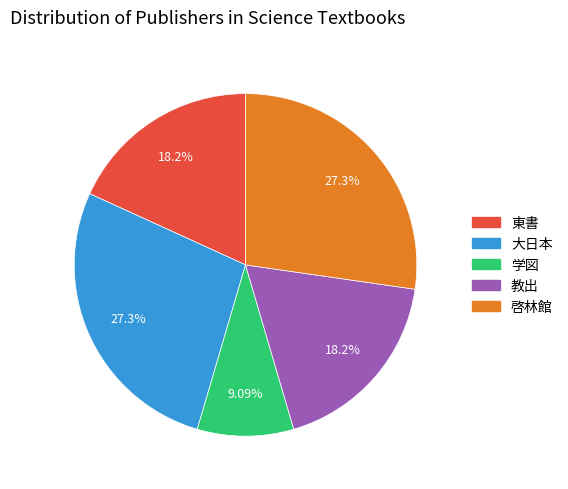

To the nearest percent, what portion does 大日本 represent?

27%